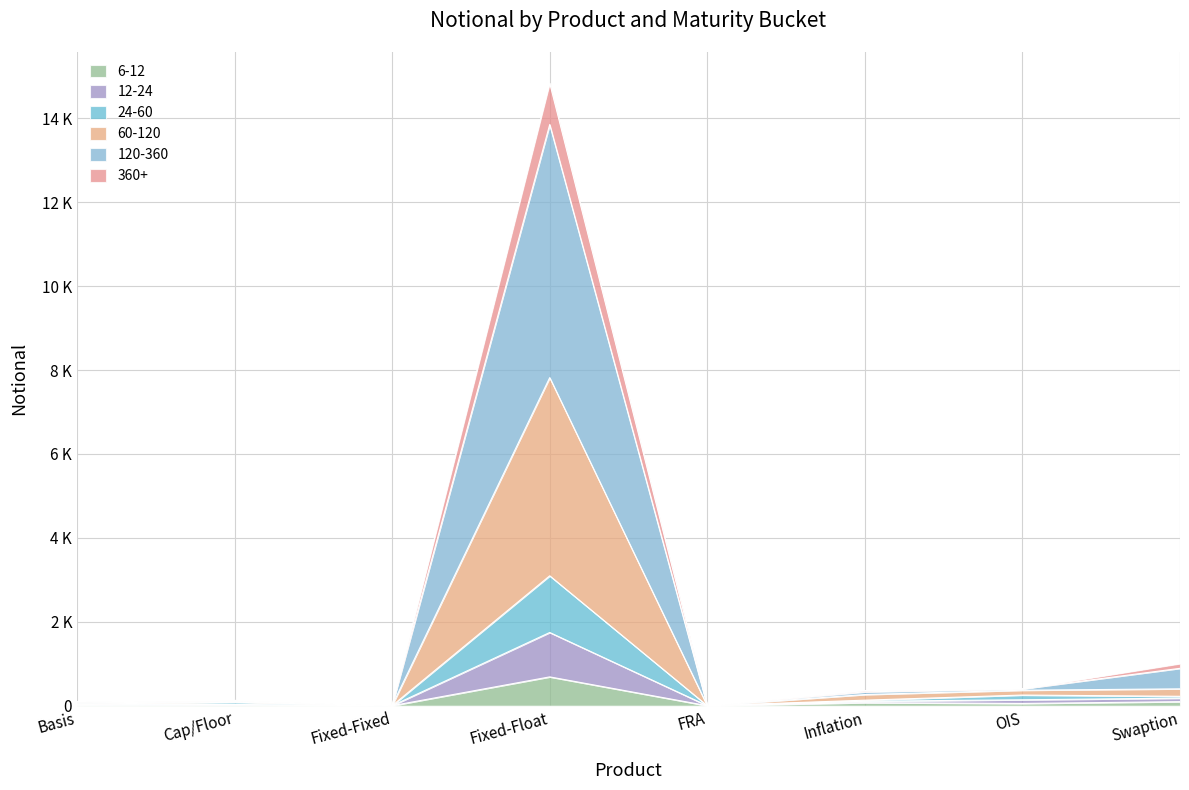

List the series in order of their peak value, highest first.

120-360, 60-120, 24-60, 12-24, 360+, 6-12